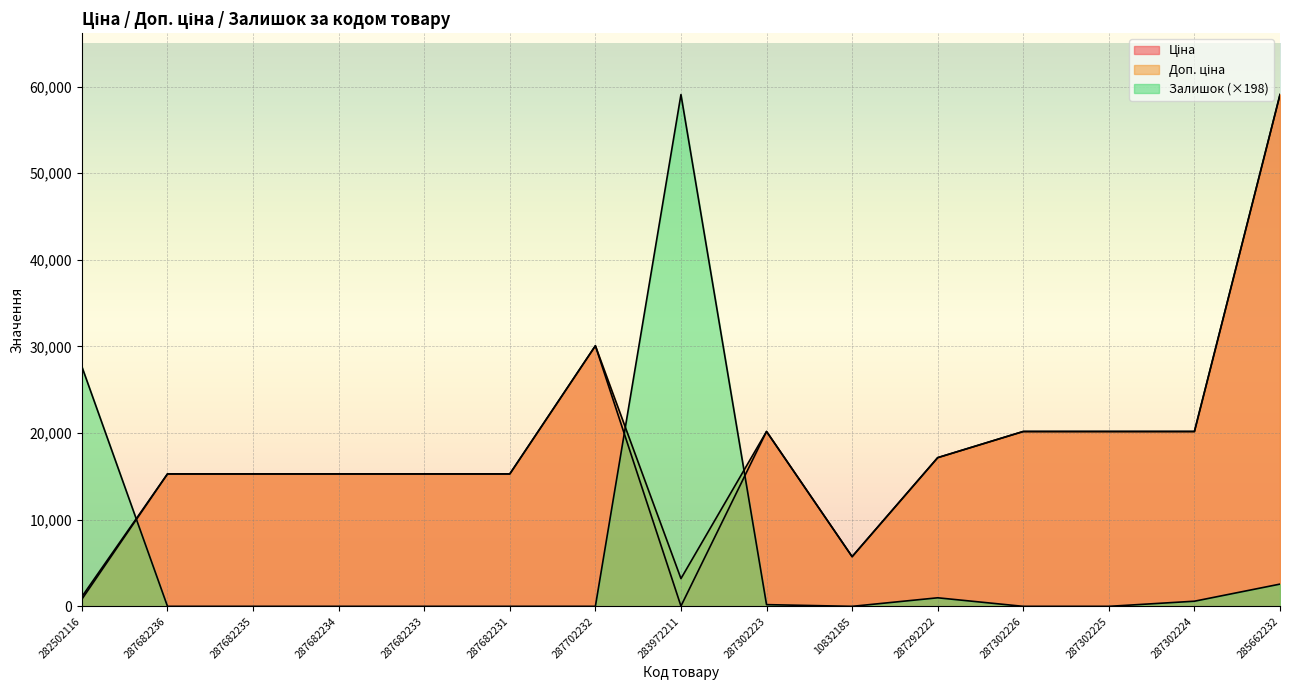

Which category has the lowest value in the Ціна series?

283972211